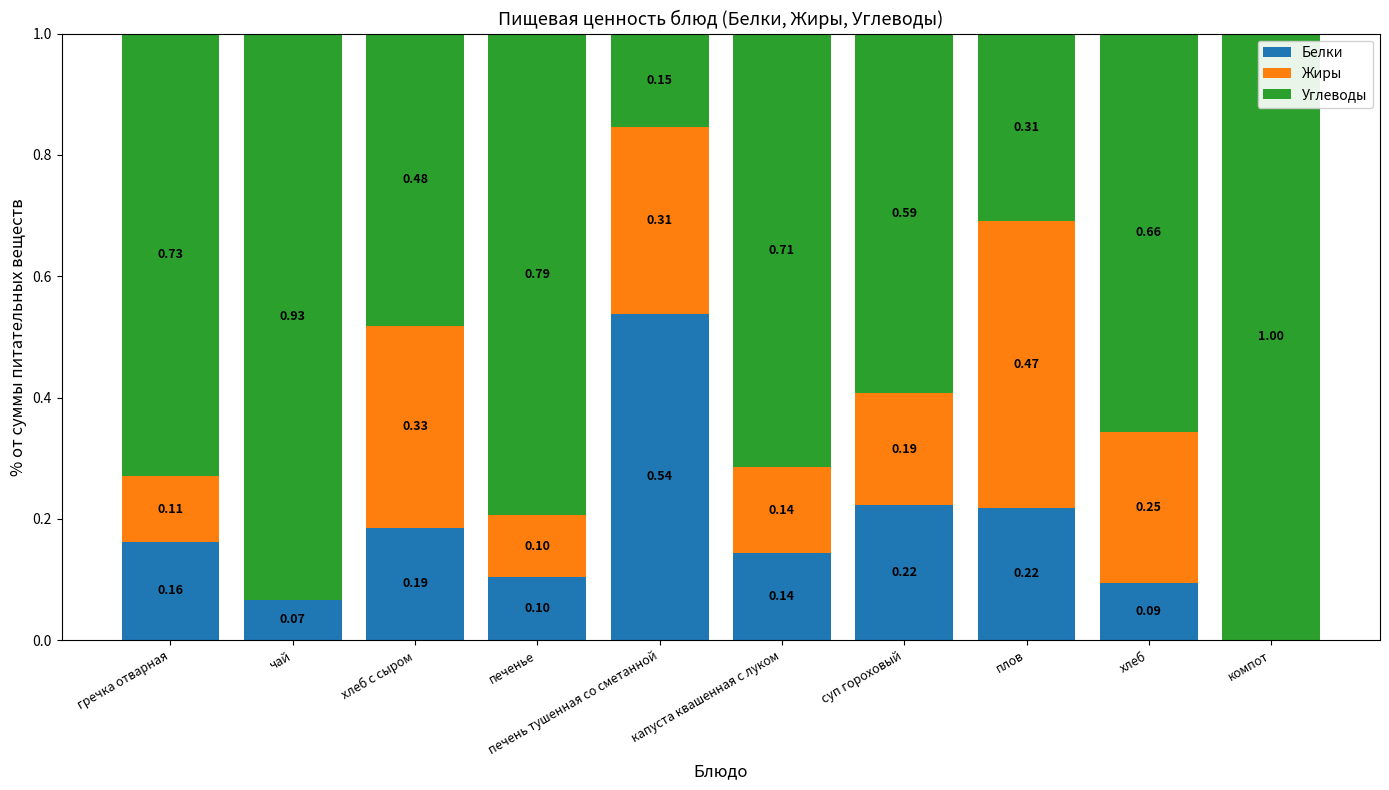

How many series are shown in this chart?

3